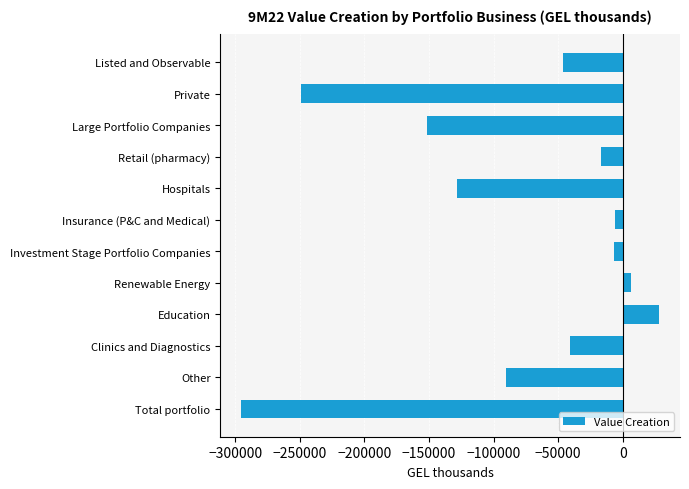

At which label is the value closest to -133666?

Hospitals